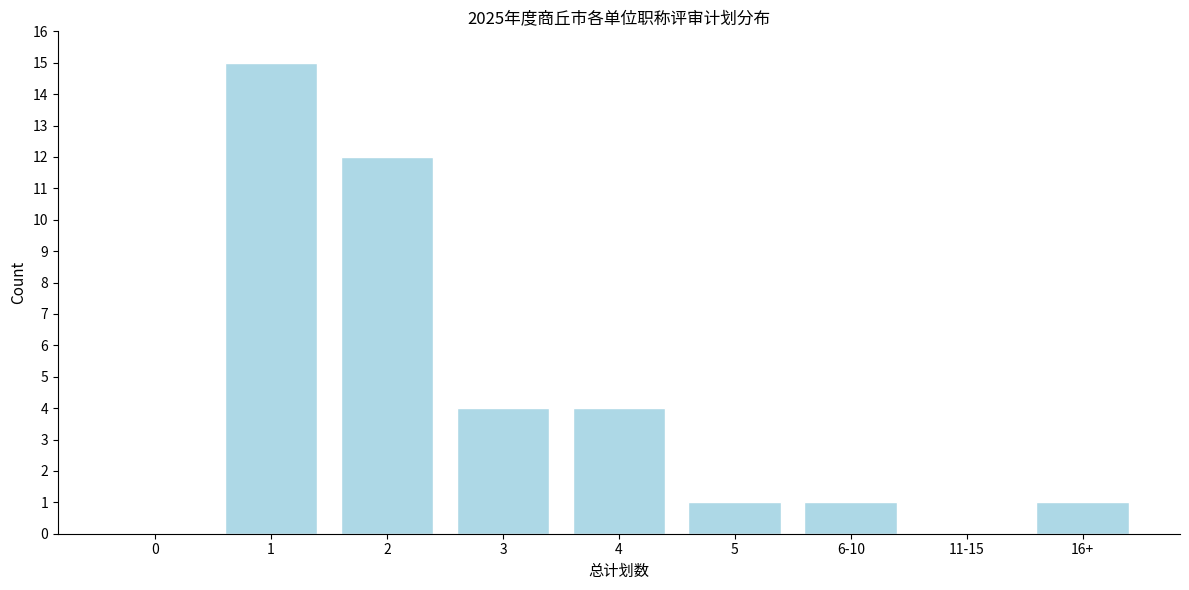

Reading left to right, extract all data points from this chart.

0=0	1=15	2=12	3=4	4=4	5=1	6-10=1	11-15=0	16+=1